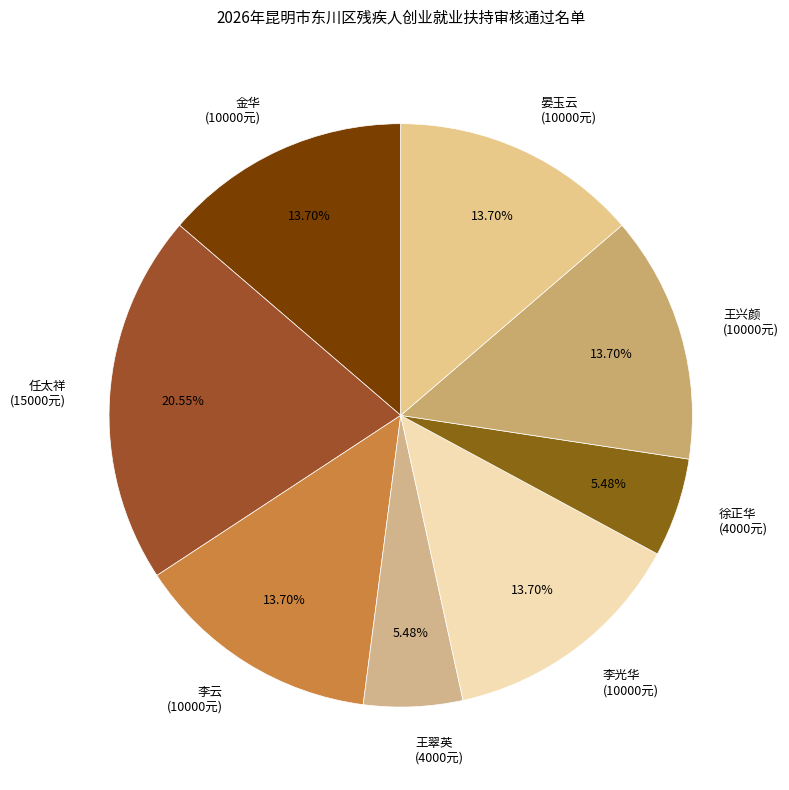

To the nearest percent, what is the average slice percentage?

12%